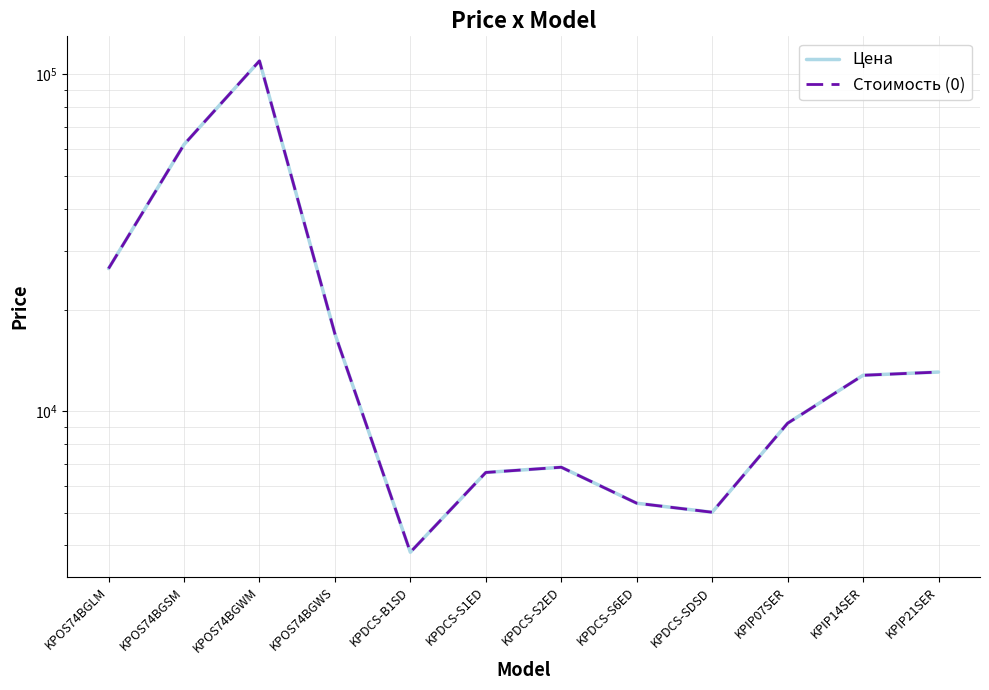

Count the number of data series in this chart.

2